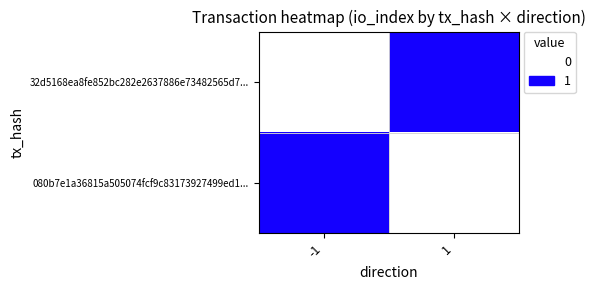

List the series in order of their peak value, lowest first.

32d5168ea8fe852bc282e2637886e73482565d7..., 080b7e1a36815a505074fcf9c83173927499ed1...